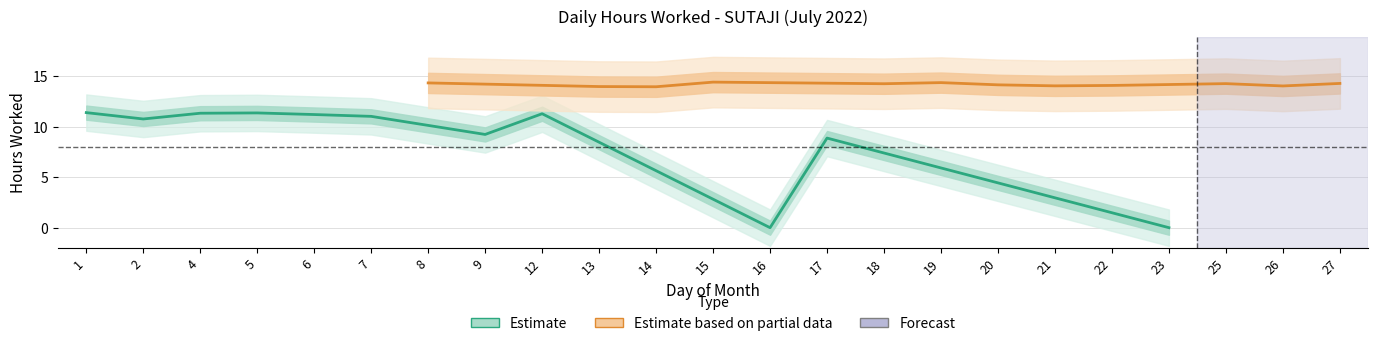

What is the value of the 22nd point from the left?

14.0